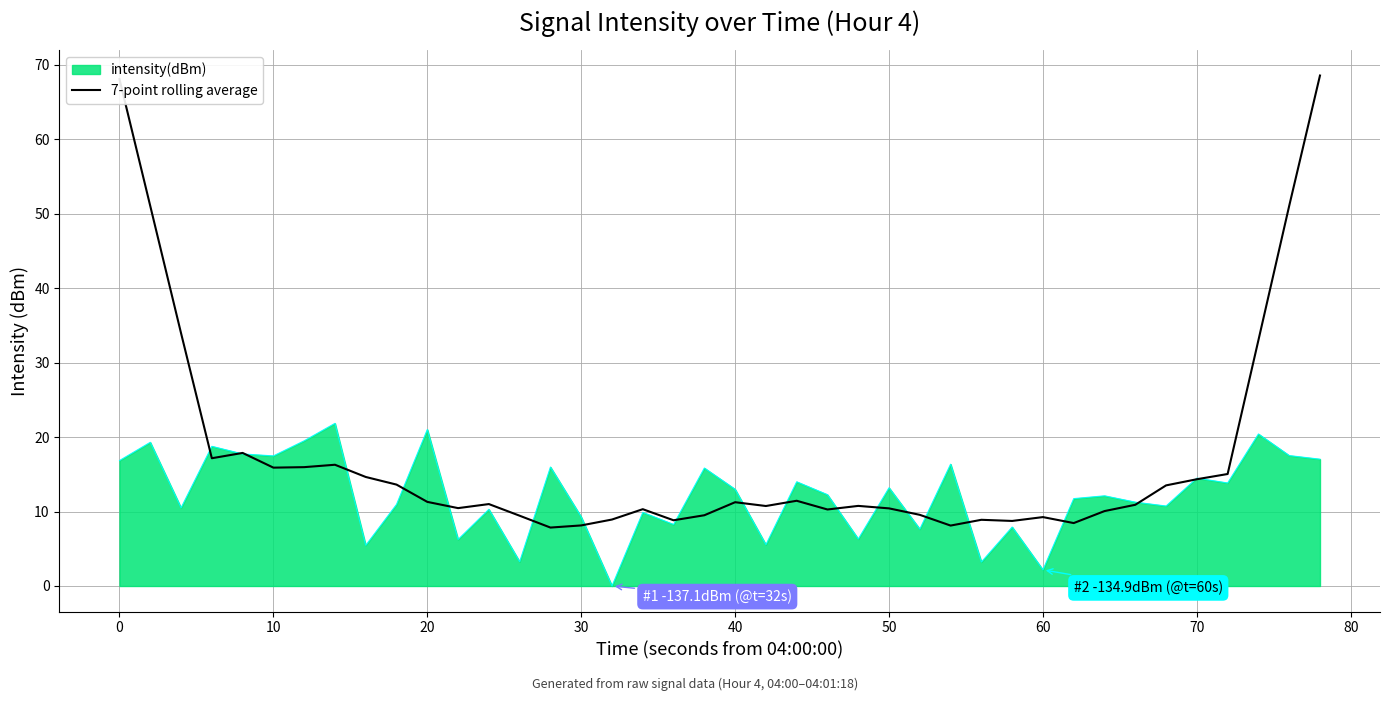

List the series in order of their peak value, lowest first.

intensity(dBm), 7-point rolling average